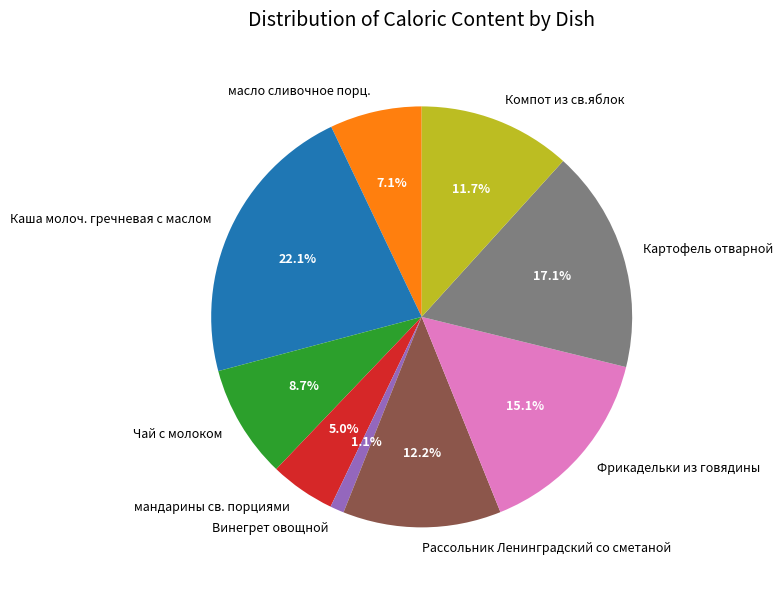

Is there a majority slice in this chart?

No